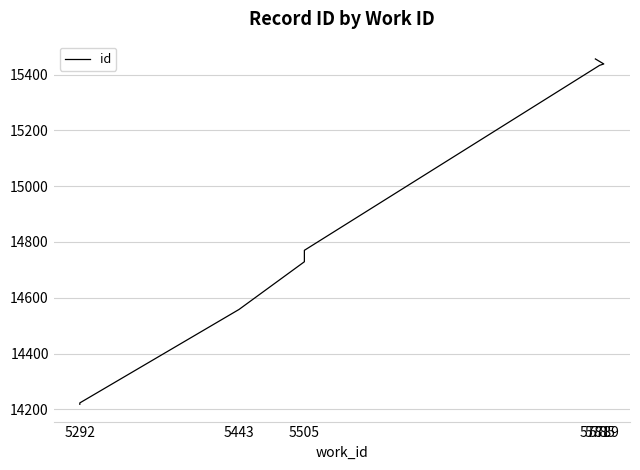

What is the difference between the maximum and minimum values?

1238